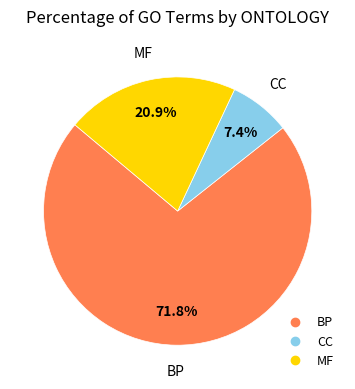

How many slices are in this pie chart?

3